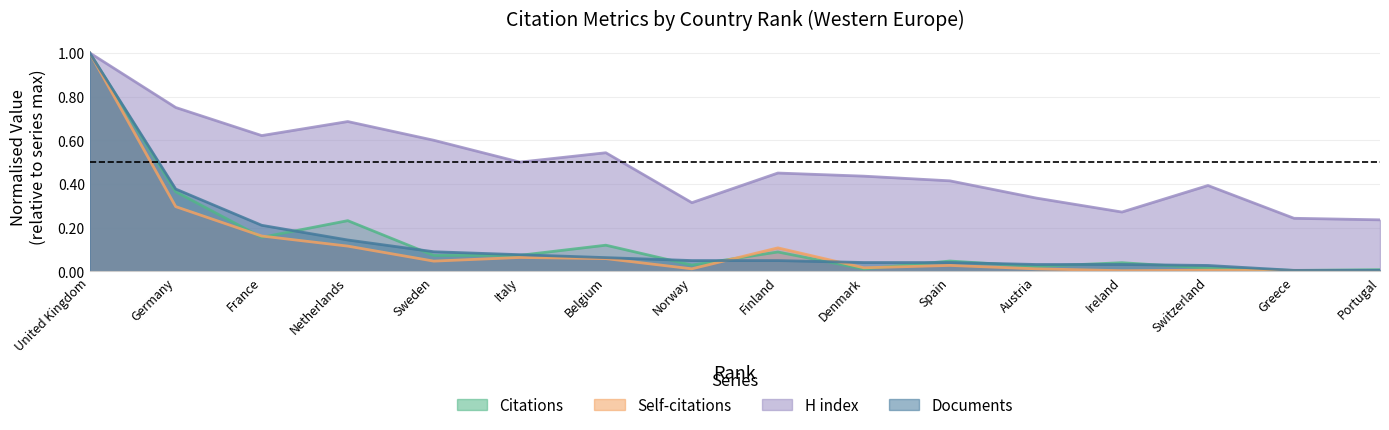

Which series has the largest total across all categories?

H index